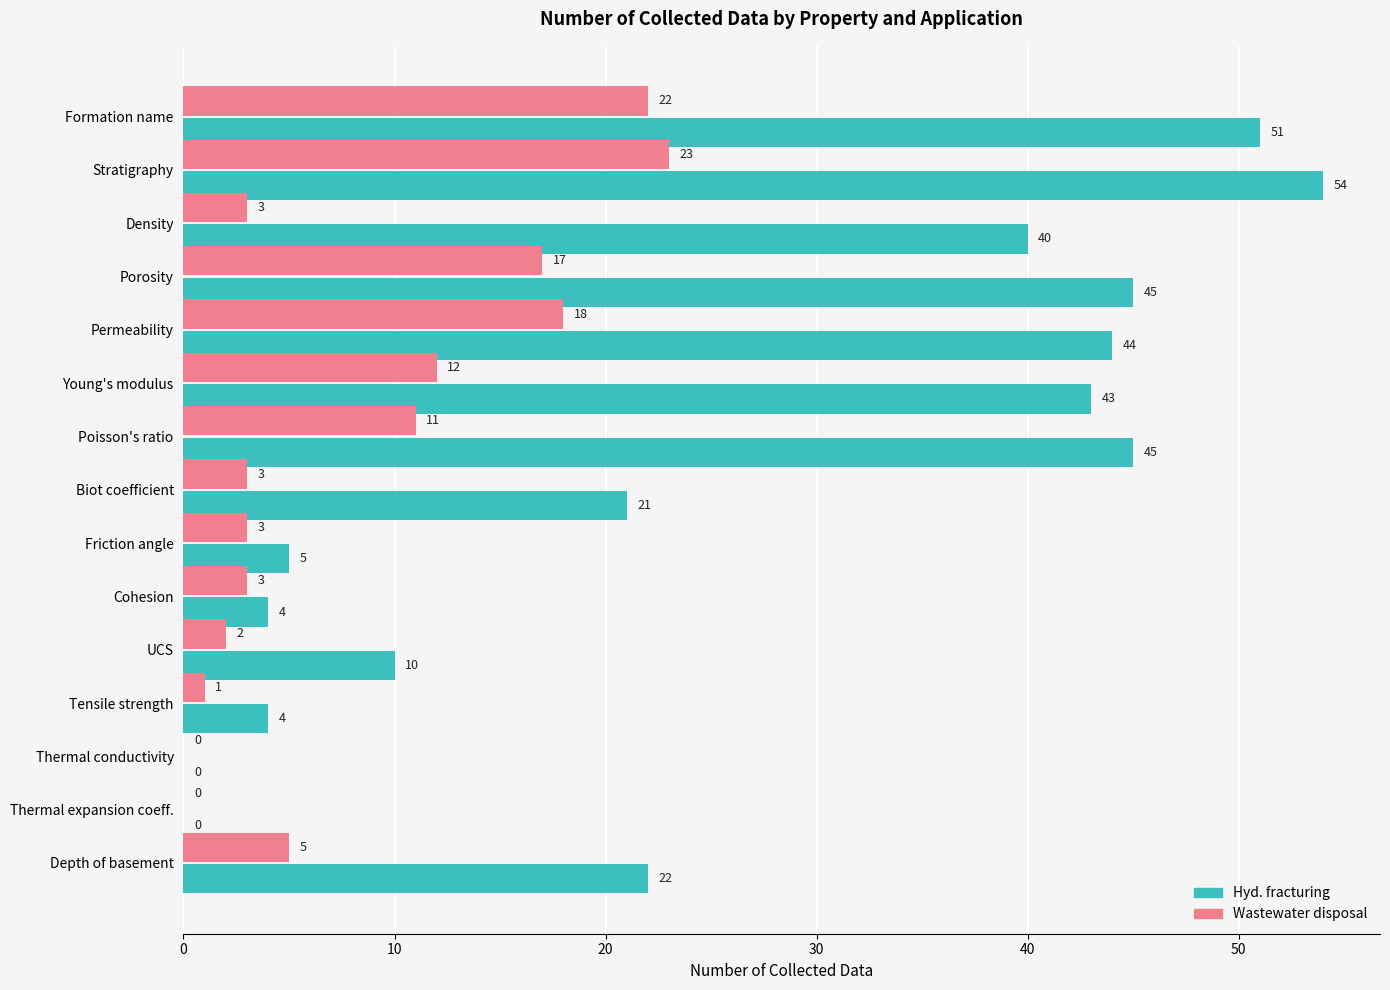

Which series changed the most between Permeability and Cohesion?

Hyd. fracturing